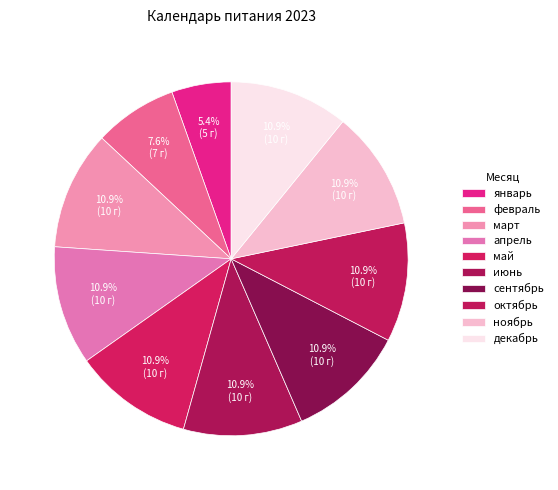

To the nearest percent, what is the combined percentage of апрель and май?

22%